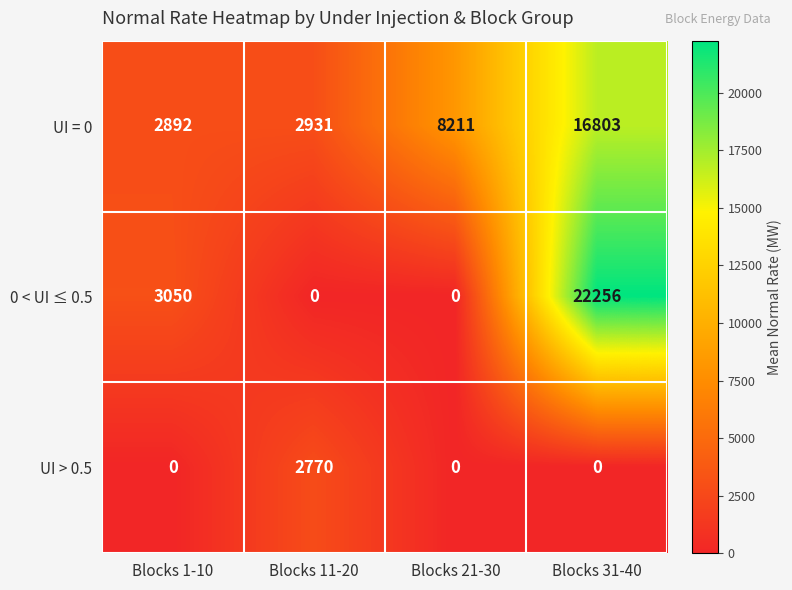

At Blocks 1-10, list the series in order from smallest to largest.

UI > 0.5, UI = 0, 0 < UI ≤ 0.5